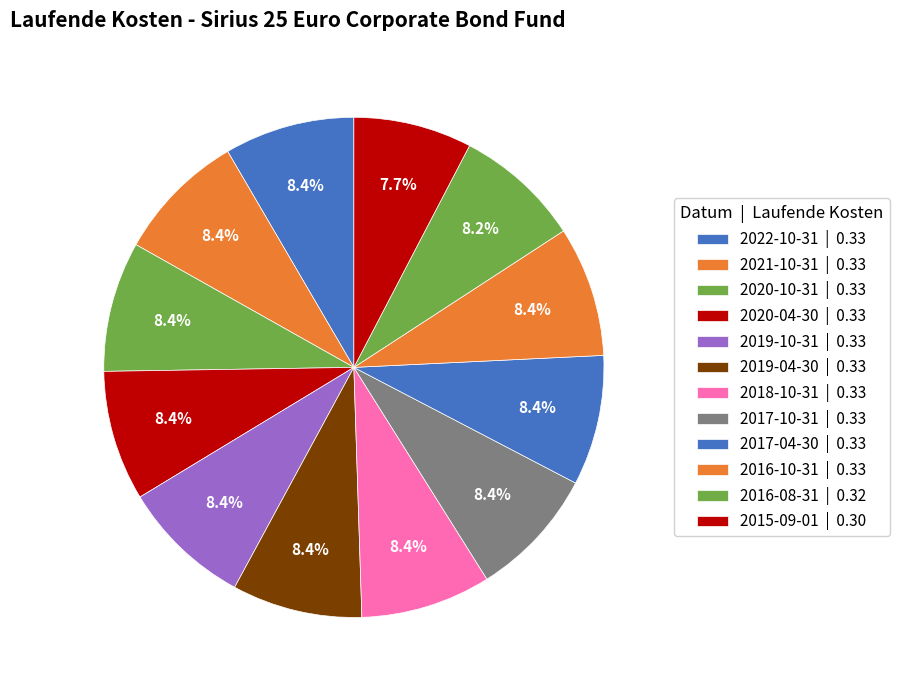

Is it true that 2022-10-31 is 8% of the pie?

True